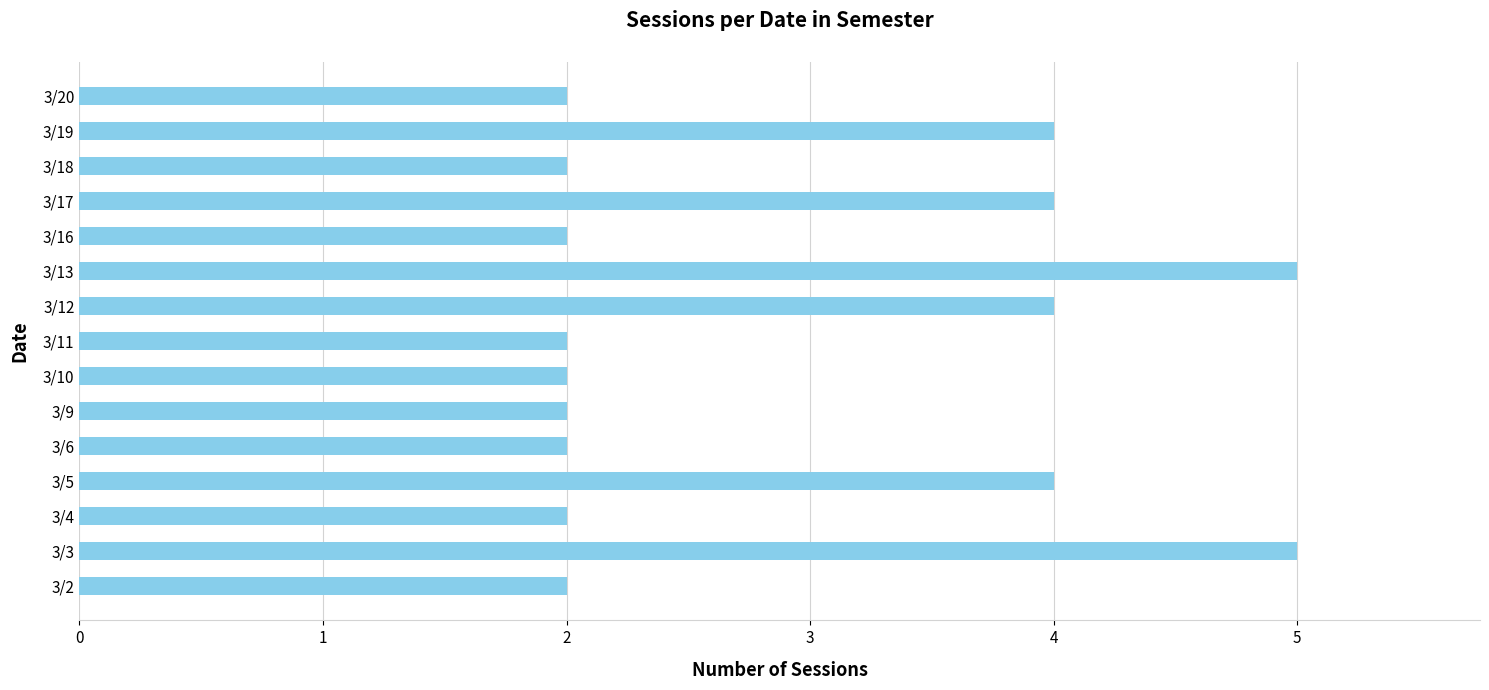

Which has a higher value, 3/10 or 3/5?

3/5